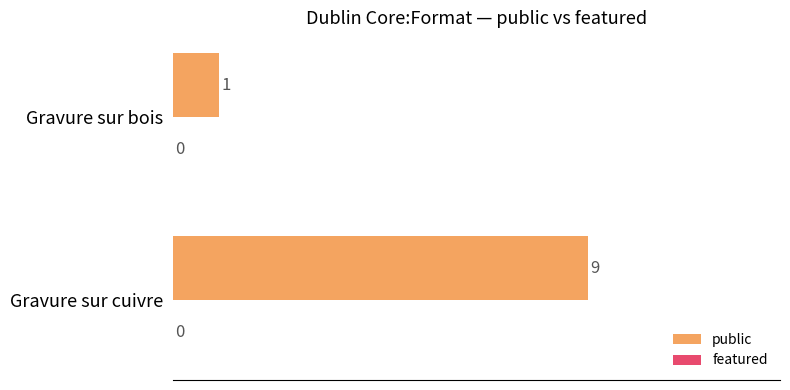

Between Gravure sur bois and Gravure sur cuivre, which is larger?

Gravure sur cuivre